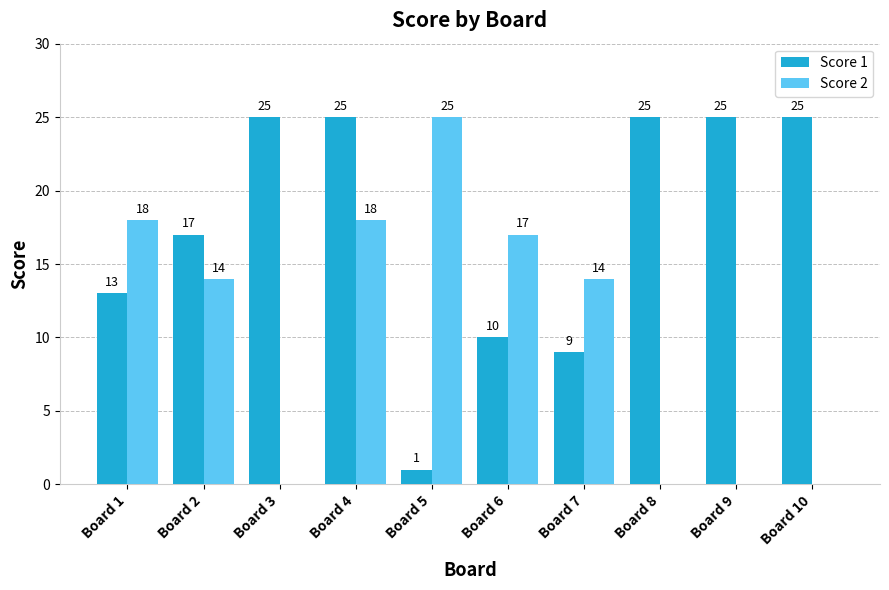

What is the total value across all series at Board 5?

26